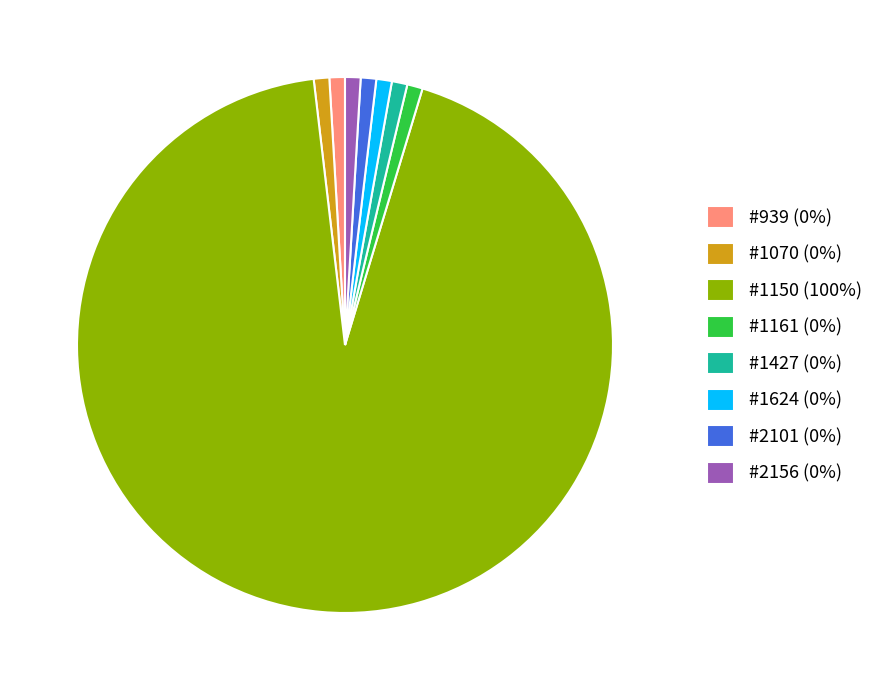

What is the largest slice in the pie chart?

#1150 (100%)